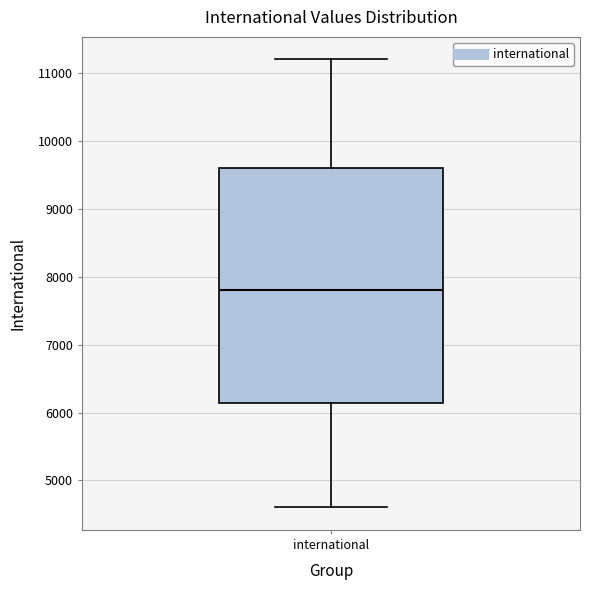

Transcribe this box plot: give where the median line is, the range the box spans, and where the two whiskers end, as read against the y-axis. The values are not printed on the chart, so give them approximately, as read against the axis.

median 7800, box 6100 to 9600, whiskers 4600 to 11200